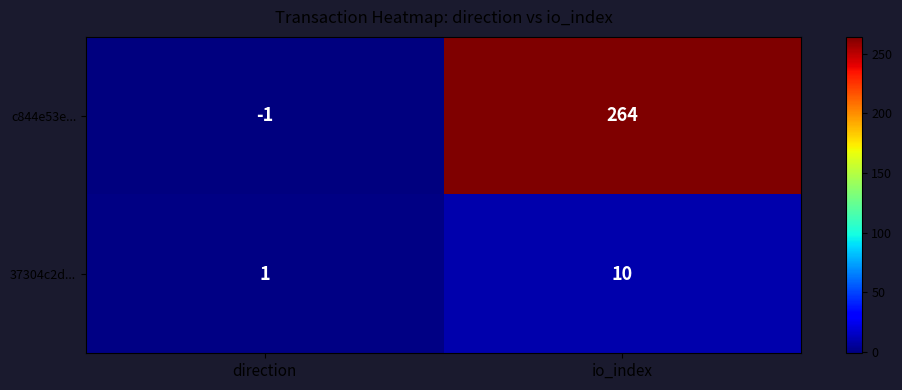

What is the difference between the 37304c2d... values at direction and io_index?

9